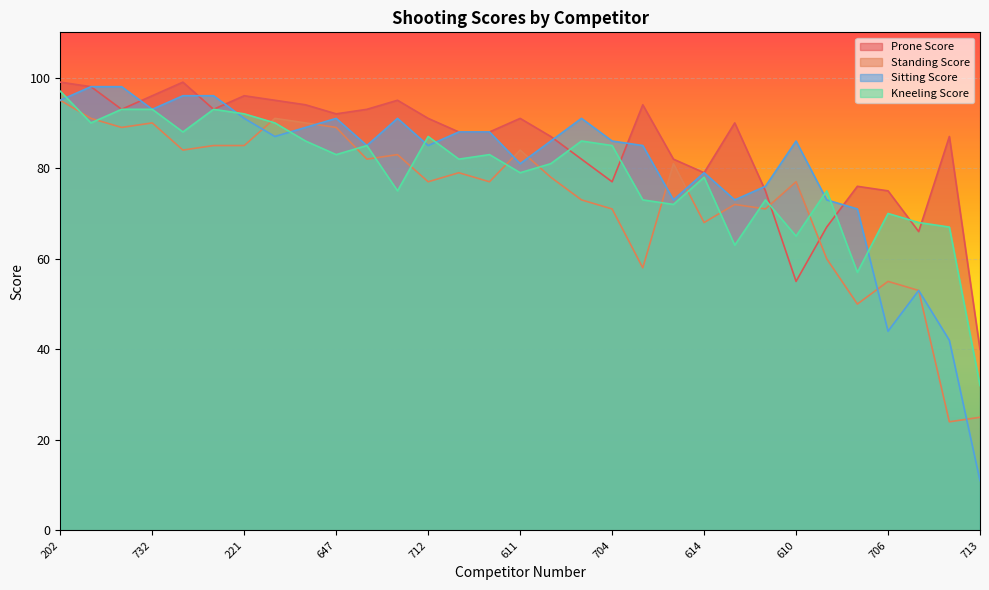

What is the label of the 23rd point from the right?

725